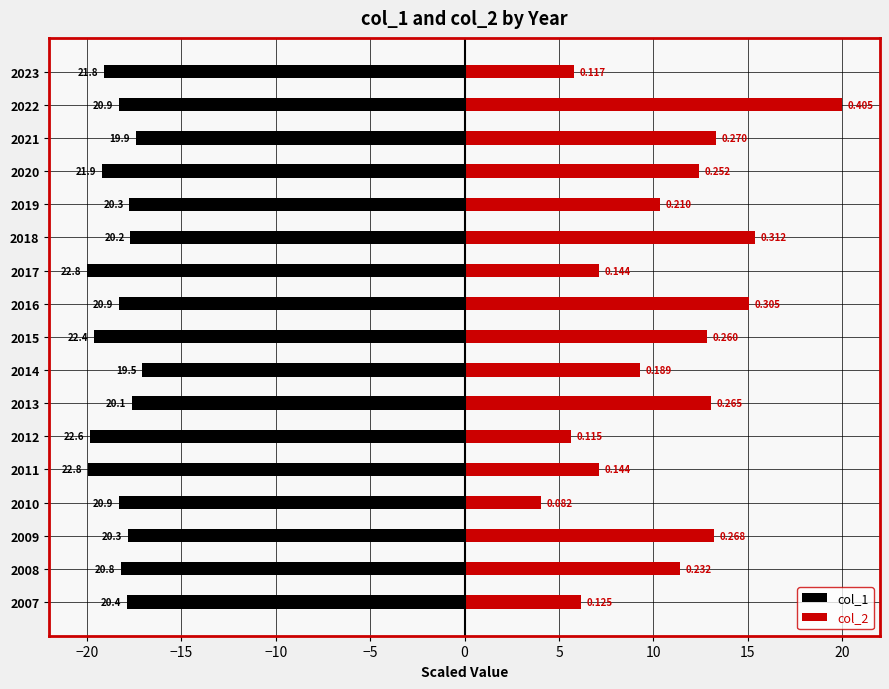

What is the average value of the col_1 series?

-18.5